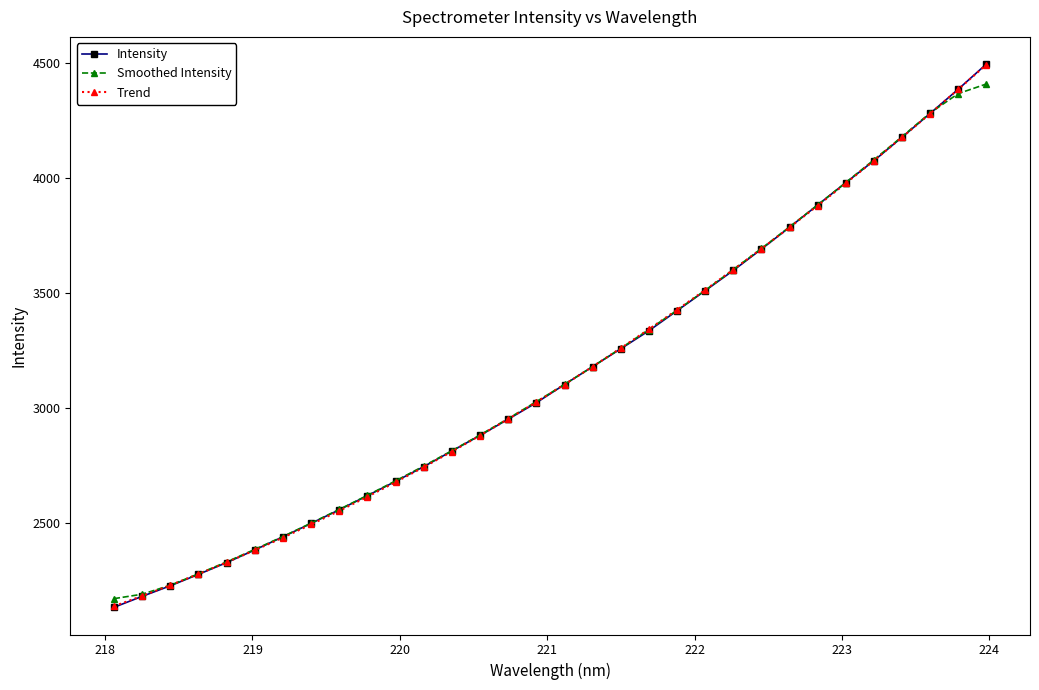

How many values in the Intensity series are below 3101?

16